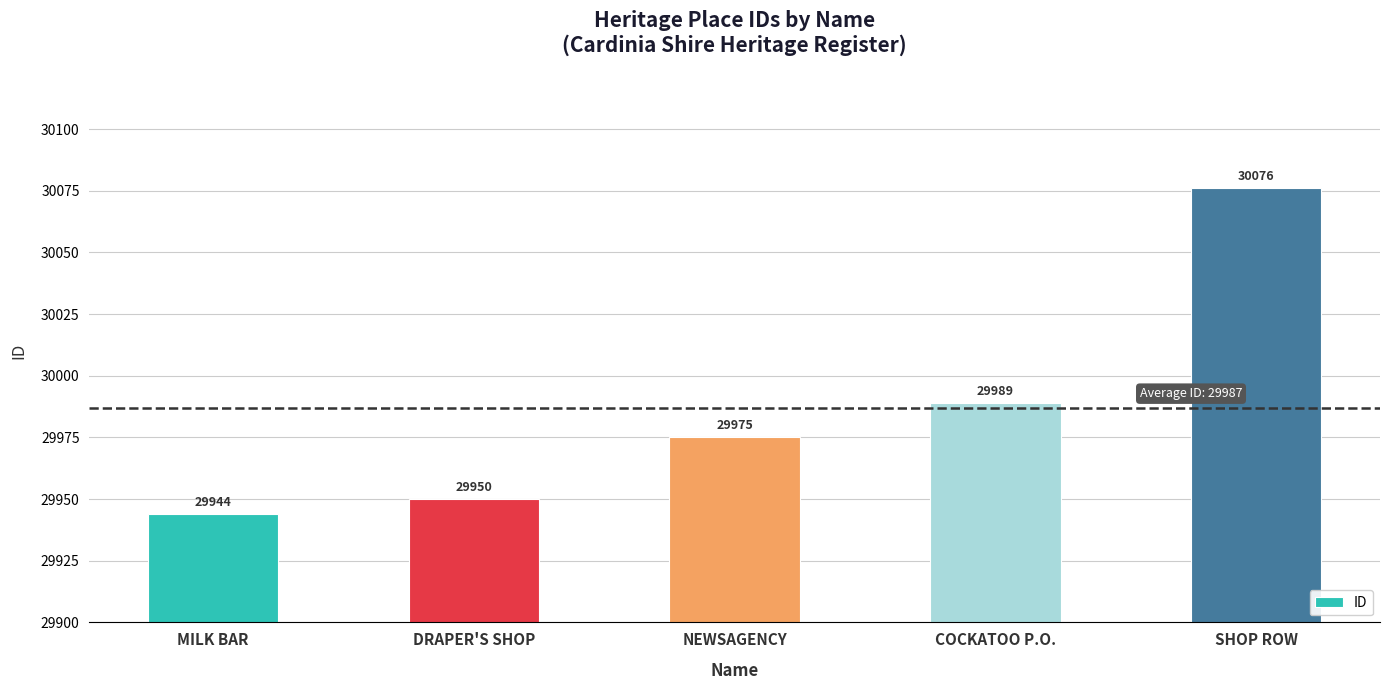

Reading left to right, extract all data points from this chart.

29944	29950	29975	29989	30076